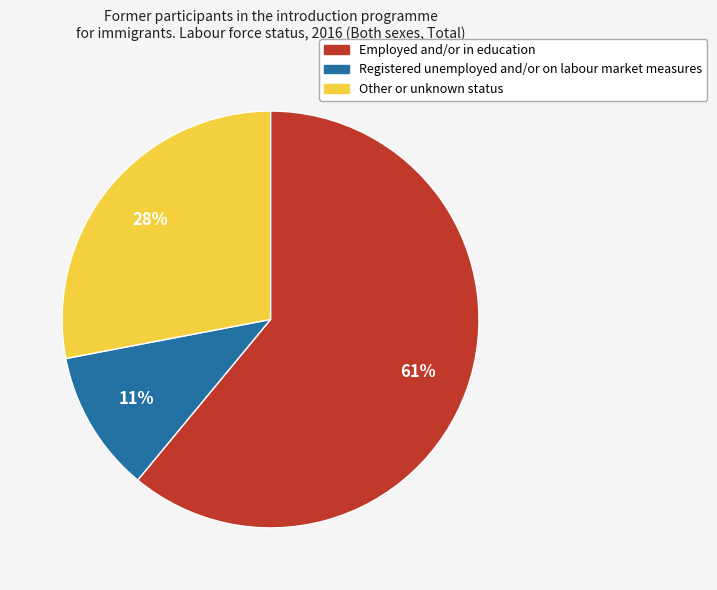

Does Other or unknown status represent more than half of the total?

No